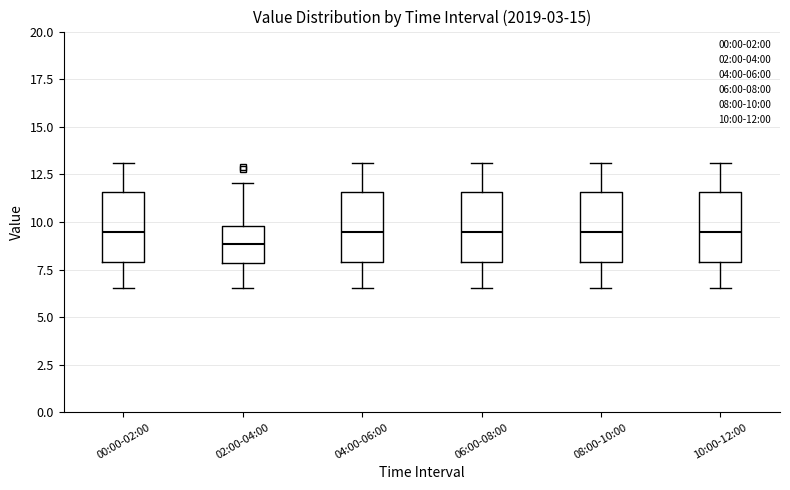

Where is the lower edge of the box for 06:00-08:00 on the y-axis? The values are not printed on the chart, so give them approximately, as read against the axis.

8.0